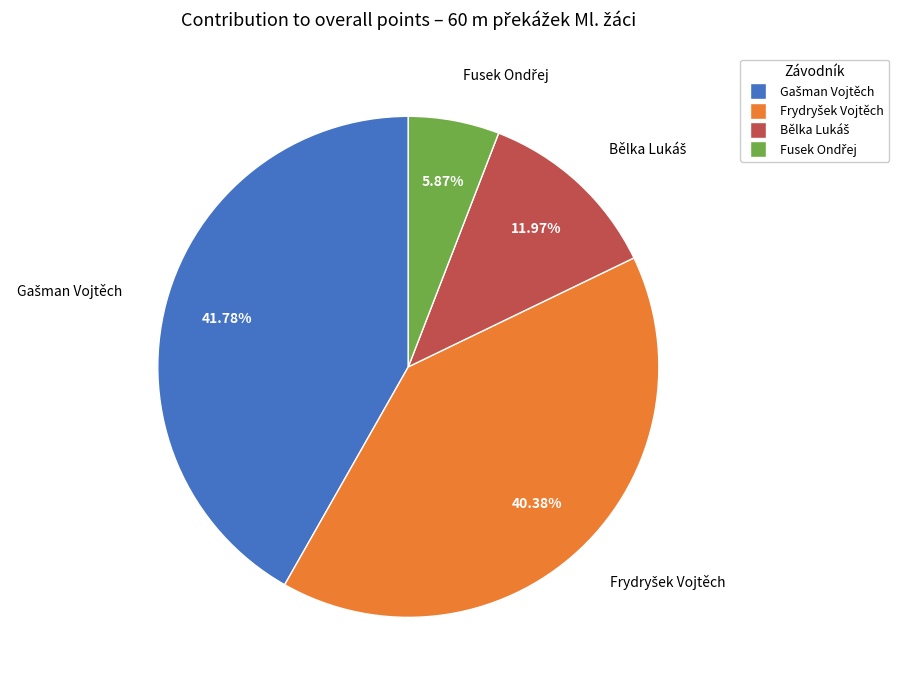

Is there a majority slice in this chart?

No